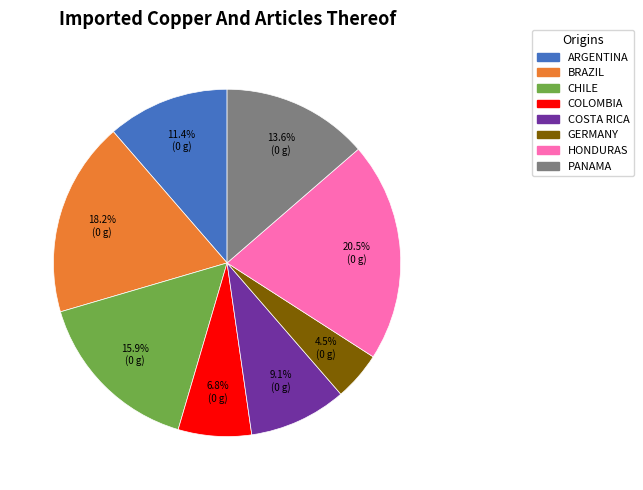

Is there any slice that represents more than half of the pie?

No